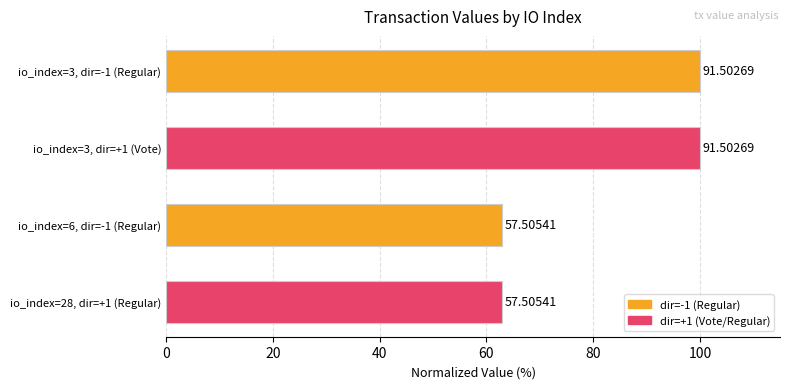

How many bars are there in total?

4